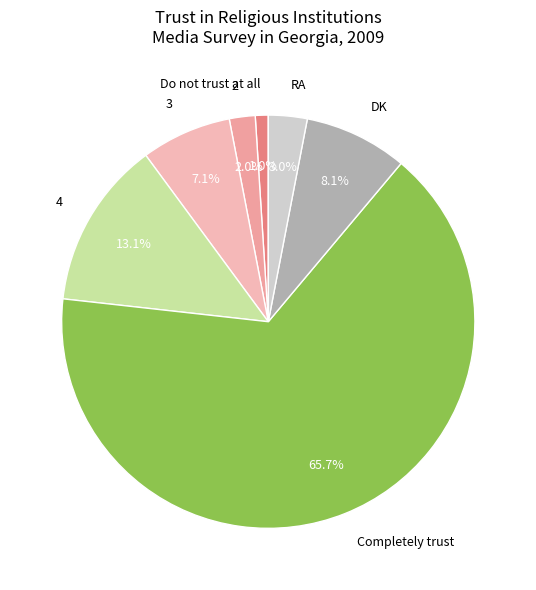

Which slice is the largest?

Completely trust